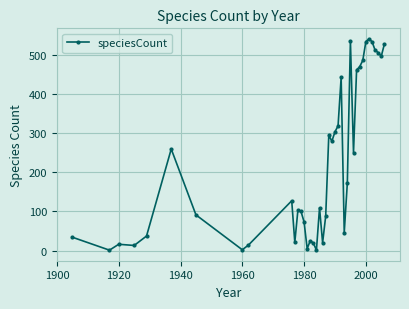

What is the average value?

221